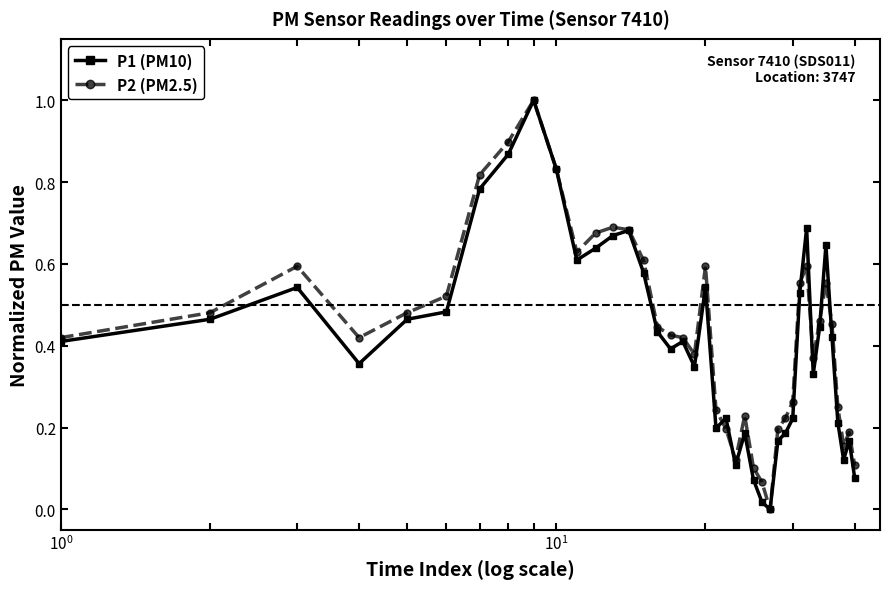

What is the maximum value for P1 (PM10)?

1.0